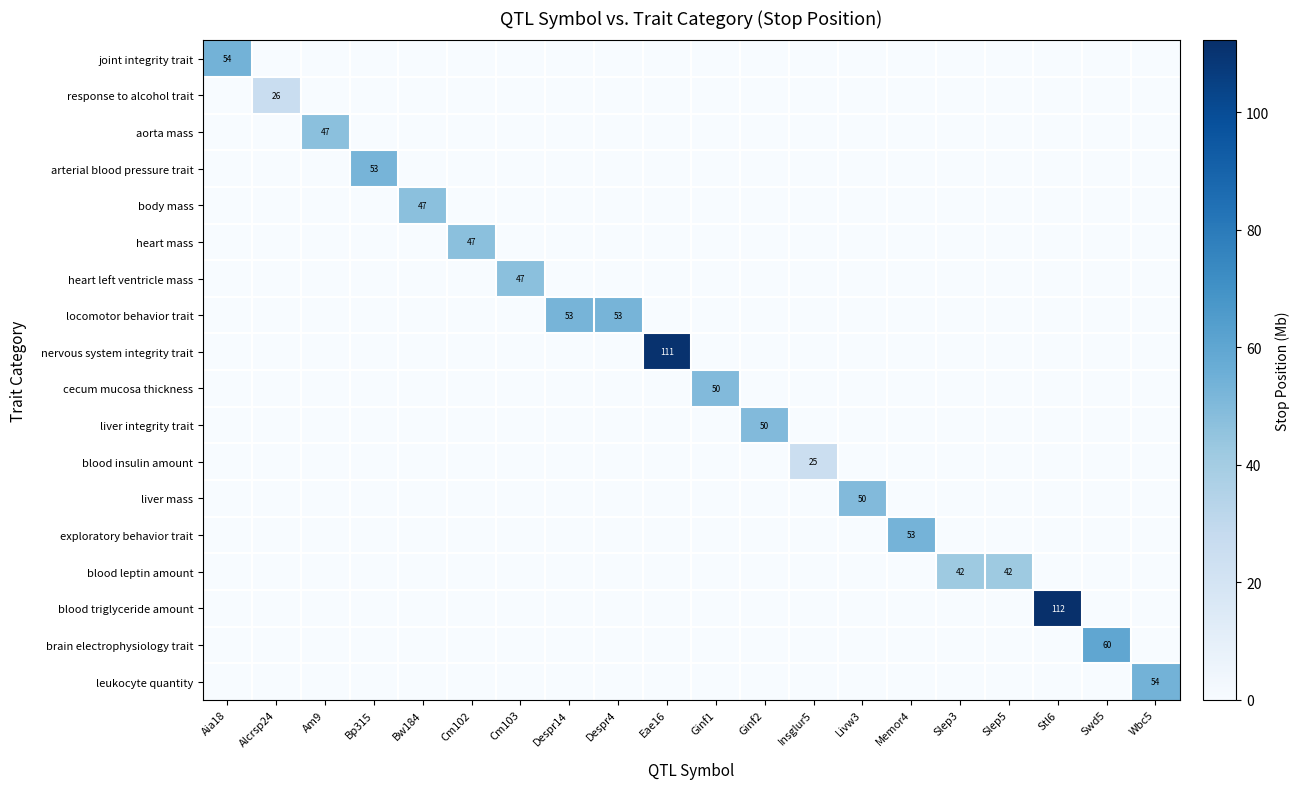

Which series changed the most between Alcrsp24 and Ginf1?

cecum mucosa thickness